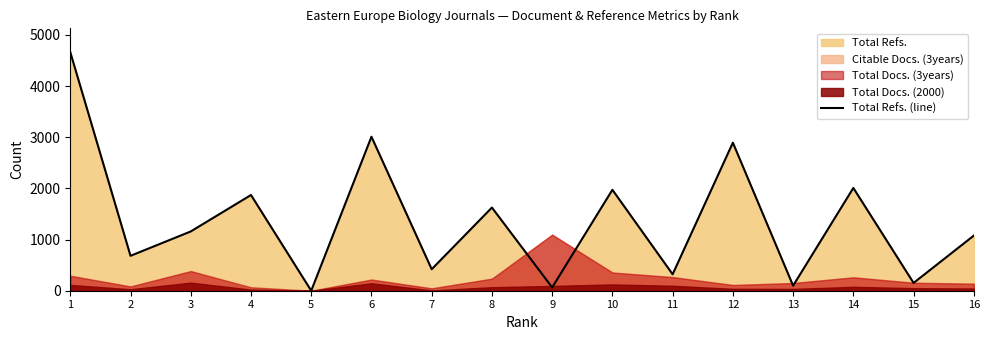

What is the value of the 2nd point from the left?

682